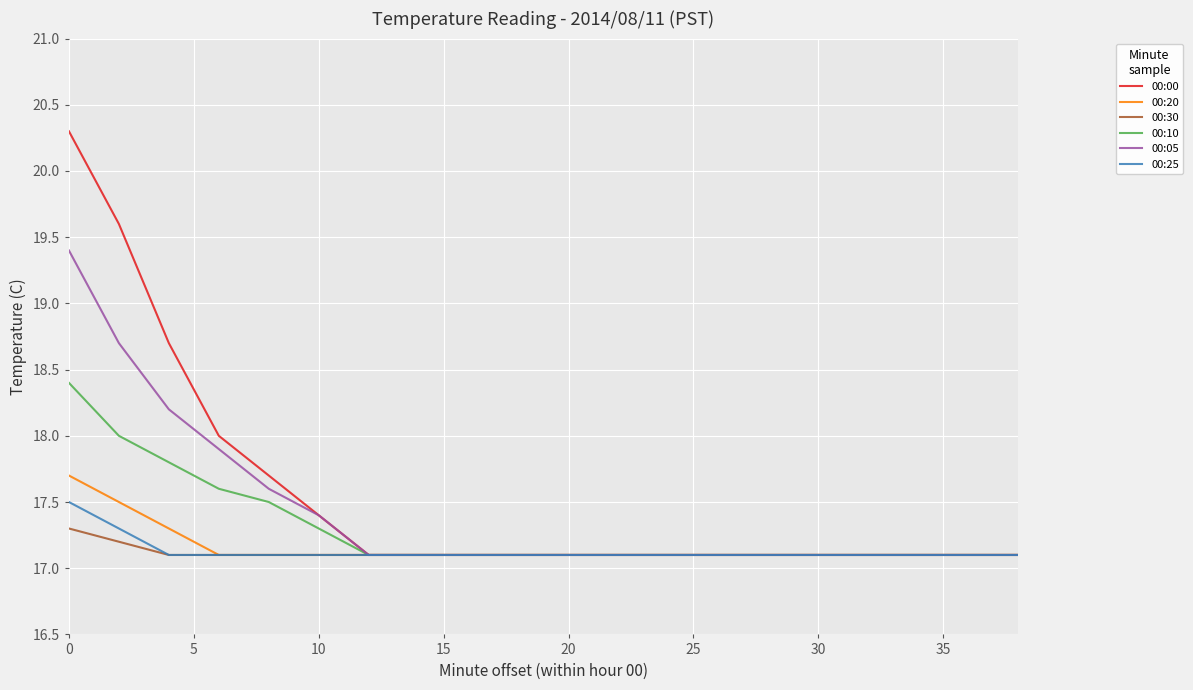

What is the maximum value for 00:10?

18.4